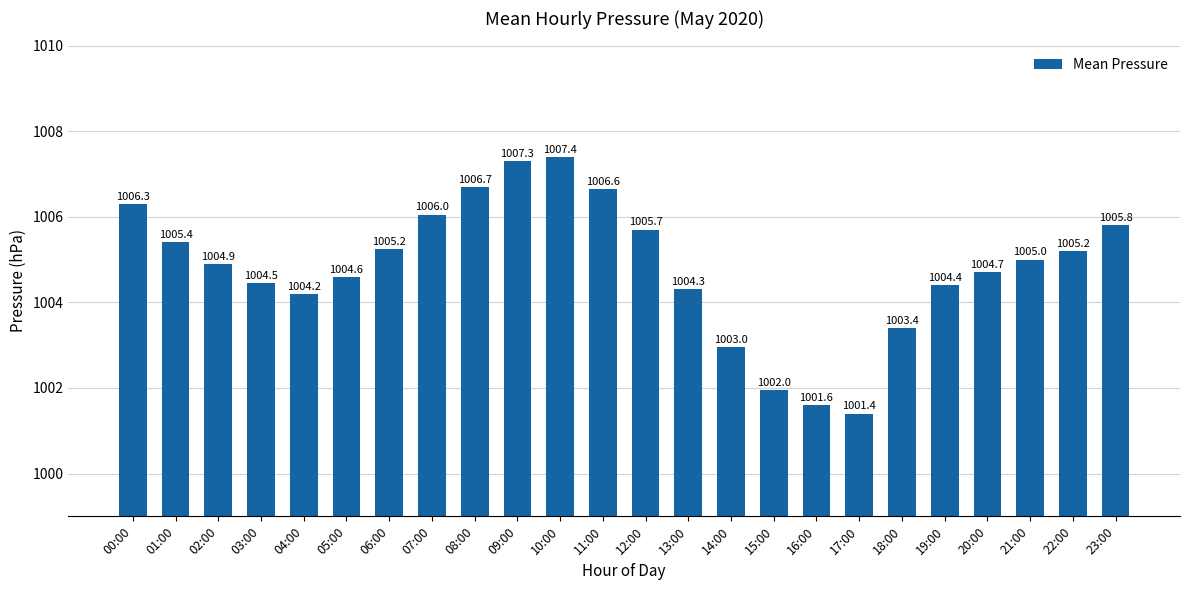

True or false: the data shows 249.1 at 00:00.

False